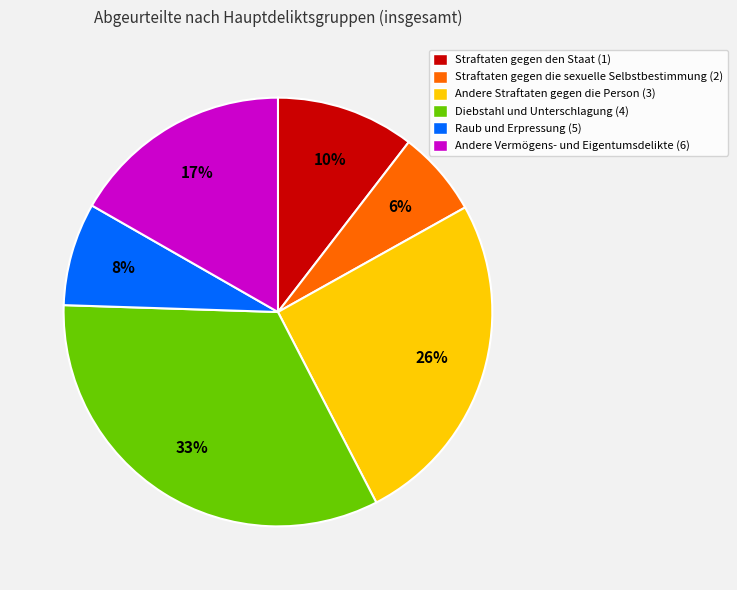

Combined, do Straftaten gegen die sexuelle Selbstbestimmung (2) and Diebstahl und Unterschlagung (4) account for over 50%?

No